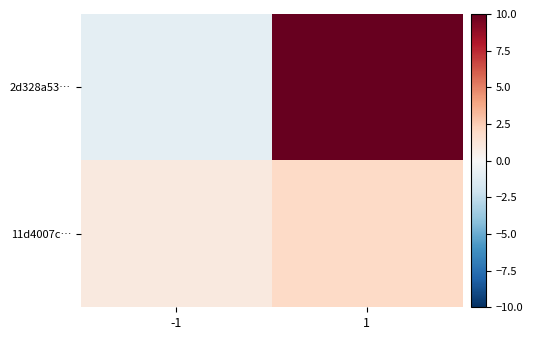

How many data points does each series have?

2